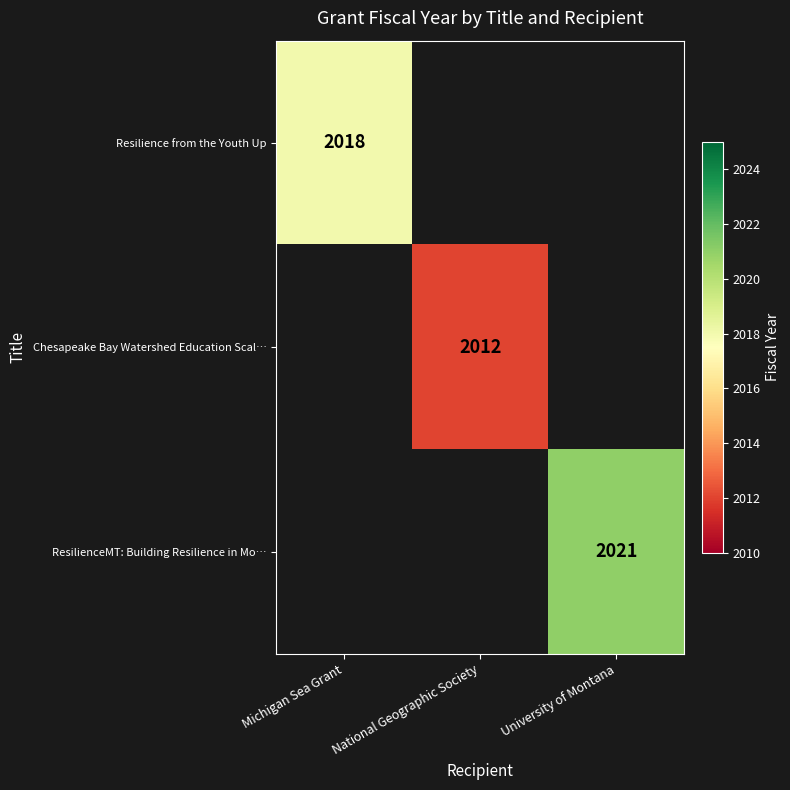

What is the maximum value shown in the chart?

2021